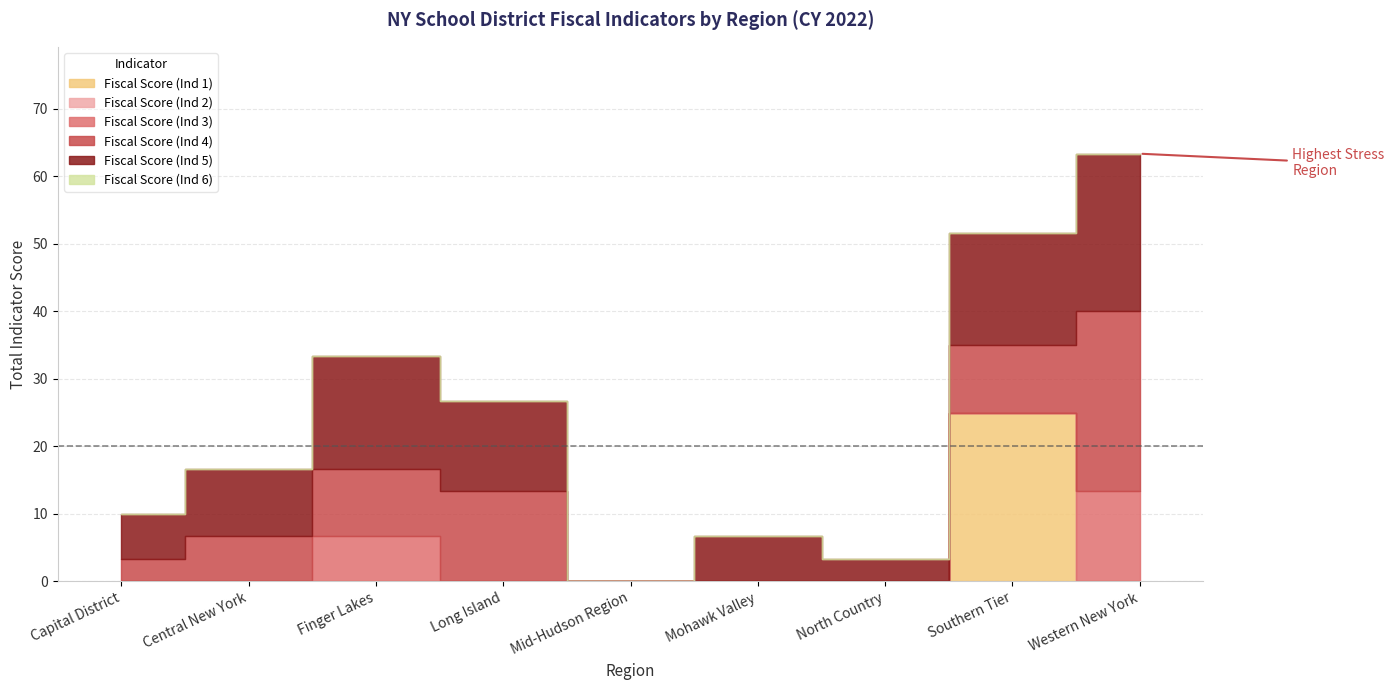

Between Mohawk Valley and Western New York, which series saw the biggest shift?

Fiscal Score (Ind 4)